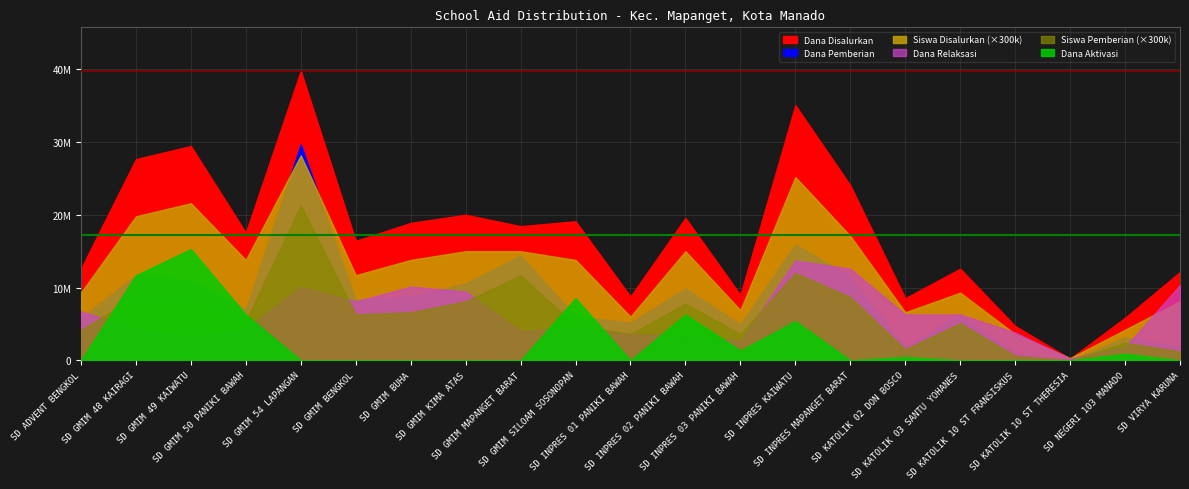

What is the greatest value displayed?

39825000